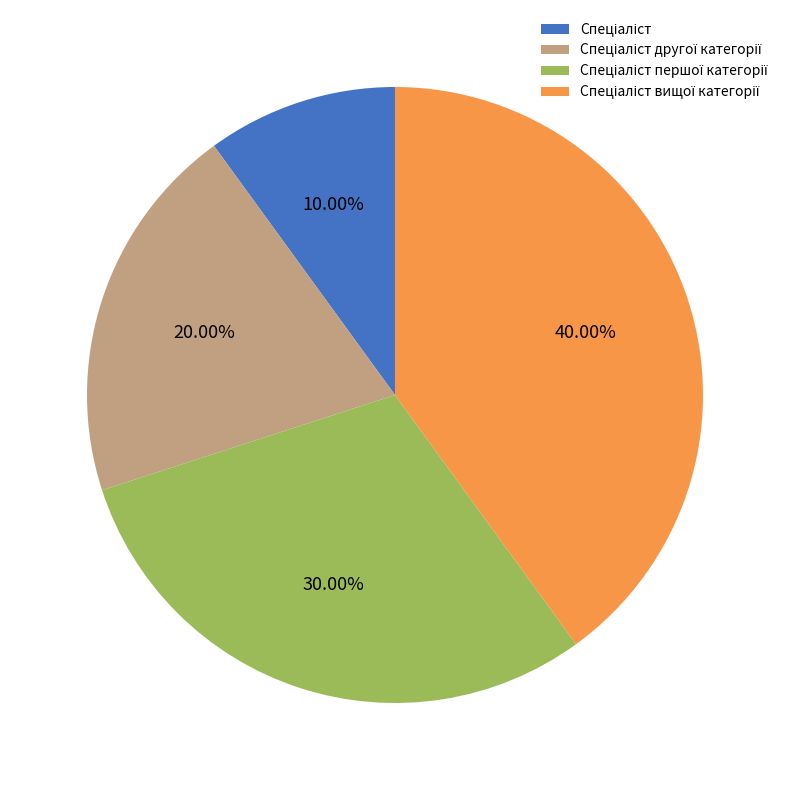

Is there any slice that represents more than half of the pie?

No